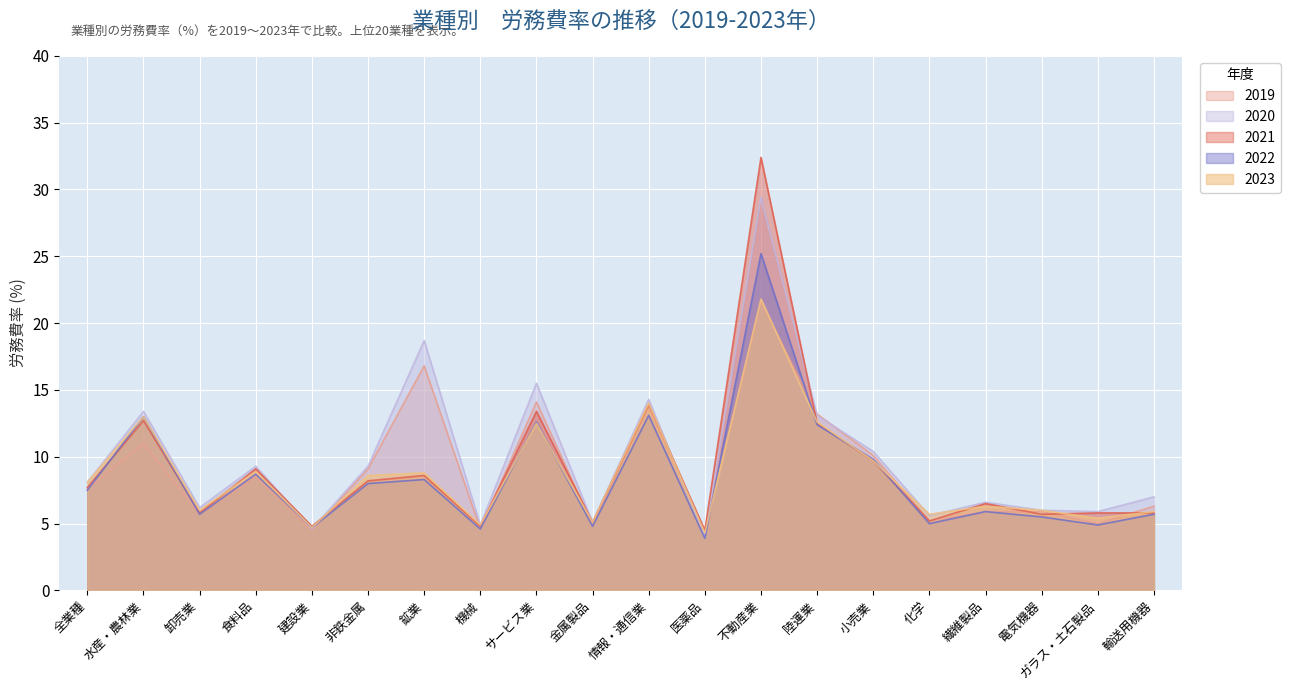

What is the difference between the maximum and minimum values in the 2020 series?

25.4